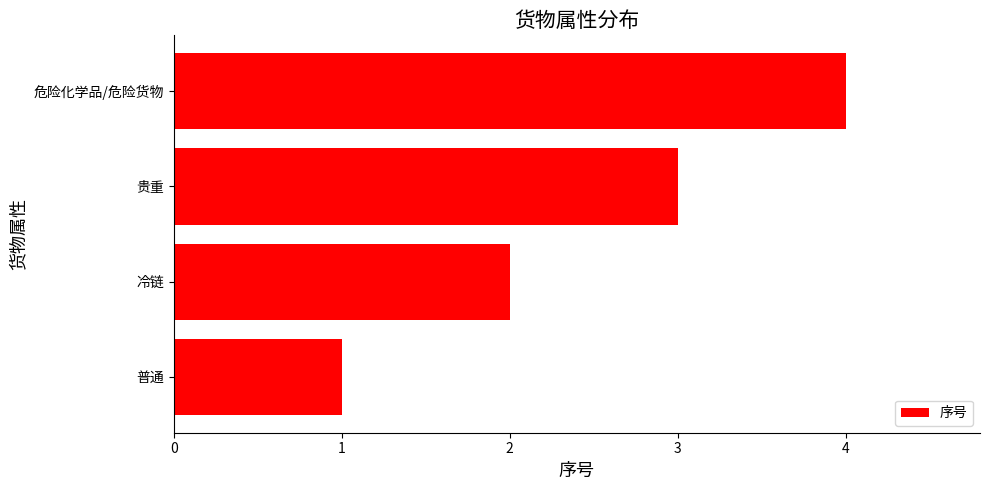

What is the sum of all values?

10